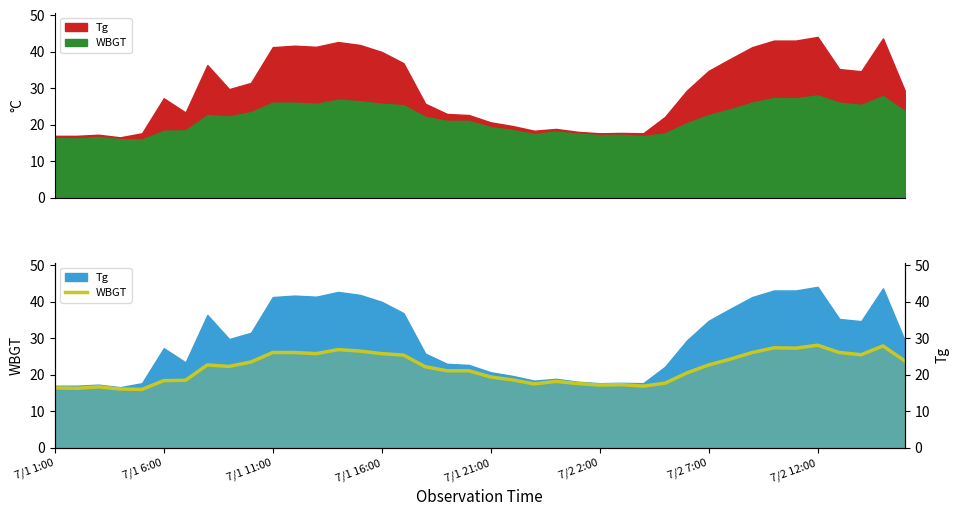

The chart shows a value of 9.0 at 21. True or false?

False